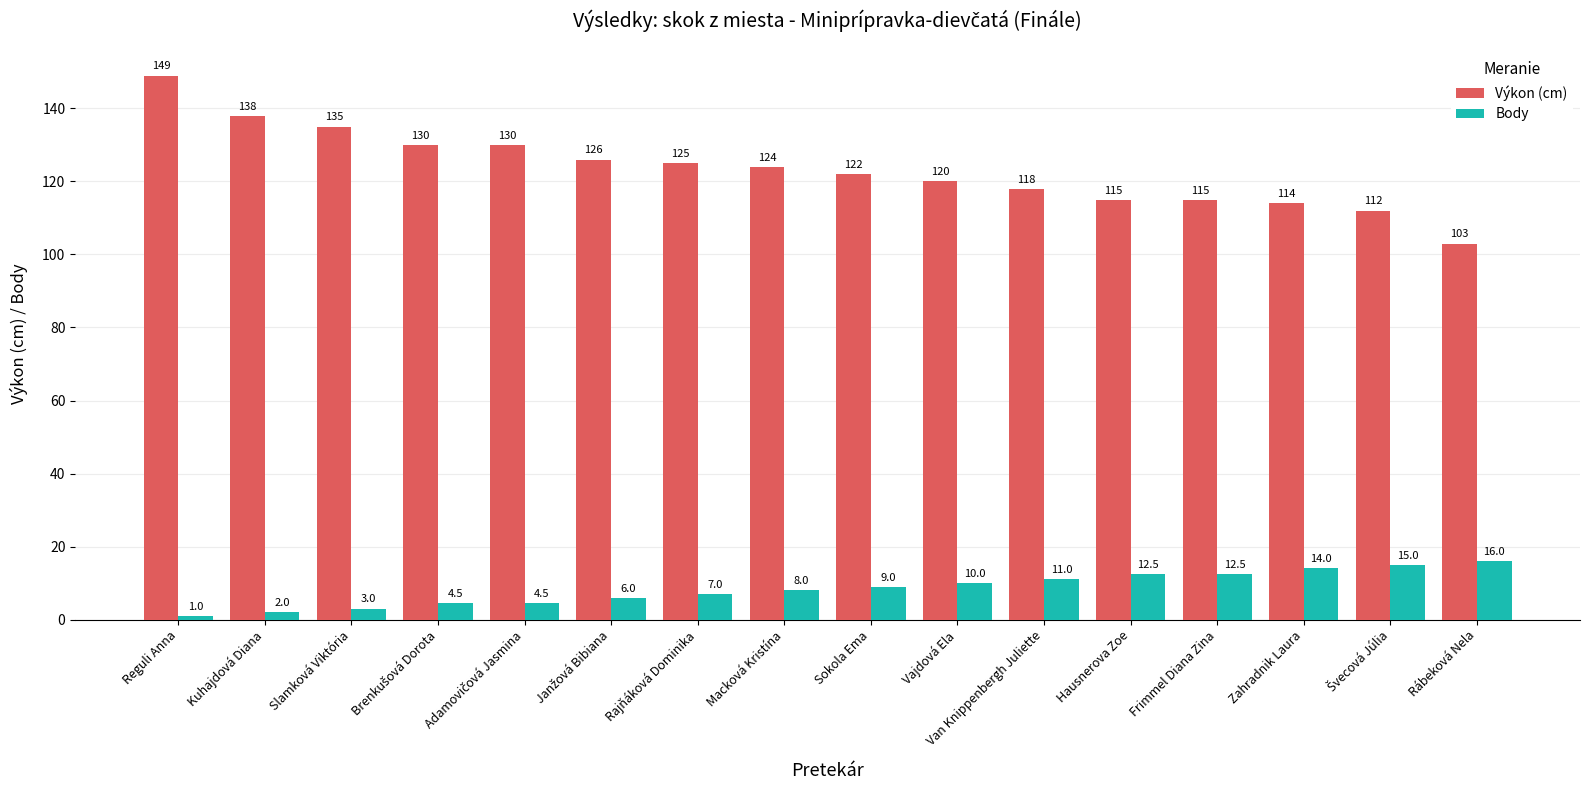

What is the maximum value for Výkon (cm)?

149.0